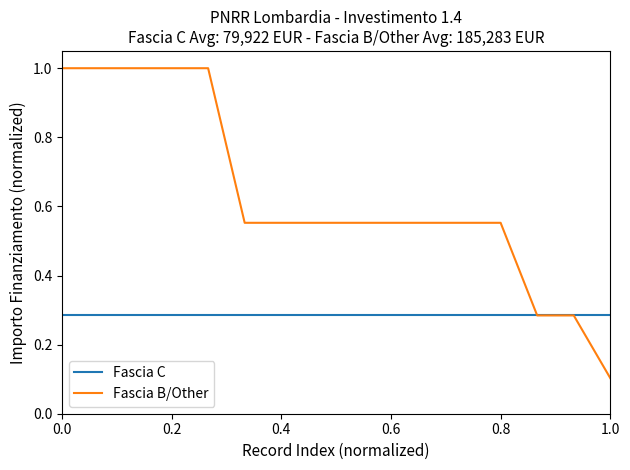

Which series has the largest range (max minus min)?

Fascia B/Other